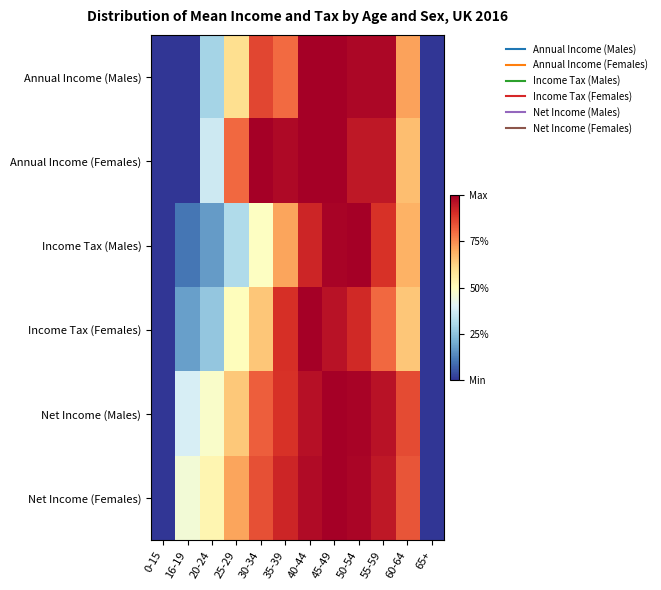

Reading left to right, transcribe all the data shown in this chart.

Annual Income (Males): 0-15=0.0	16-19=0.0	20-24=0.3	25-29=0.6	30-34=0.9	35-39=0.8	40-44=1.0	45-49=1.0	50-54=1.0	55-59=1.0	60-64=0.7	65+=0.0
Annual Income (Females): 0-15=0.0	16-19=0.0	20-24=0.4	25-29=0.8	30-34=1.0	35-39=1.0	40-44=1.0	45-49=1.0	50-54=0.9	55-59=0.9	60-64=0.7	65+=0.0
Income Tax (Males): 0-15=0.0	16-19=0.1	20-24=0.2	25-29=0.3	30-34=0.5	35-39=0.7	40-44=0.9	45-49=1.0	50-54=1.0	55-59=0.9	60-64=0.7	65+=0.0
Income Tax (Females): 0-15=0.0	16-19=0.2	20-24=0.3	25-29=0.5	30-34=0.7	35-39=0.9	40-44=1.0	45-49=1.0	50-54=0.9	55-59=0.8	60-64=0.7	65+=0.0
Net Income (Males): 0-15=0.0	16-19=0.4	20-24=0.5	25-29=0.6	30-34=0.8	35-39=0.9	40-44=1.0	45-49=1.0	50-54=1.0	55-59=1.0	60-64=0.9	65+=0.0
Net Income (Females): 0-15=0.0	16-19=0.5	20-24=0.5	25-29=0.7	30-34=0.8	35-39=0.9	40-44=1.0	45-49=1.0	50-54=1.0	55-59=0.9	60-64=0.8	65+=0.0